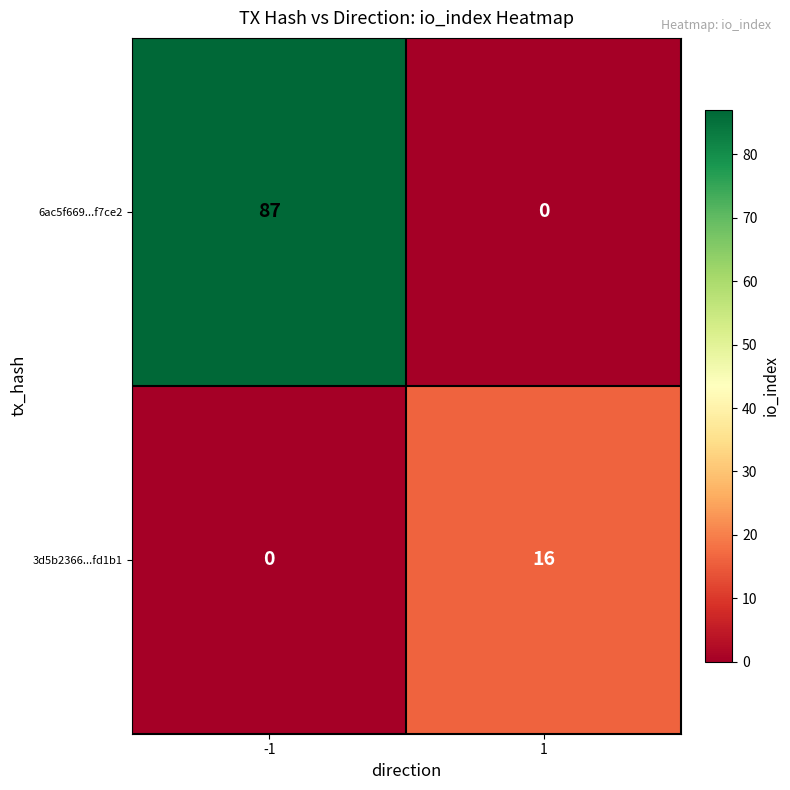

How many values in 6ac5f669...f7ce2 are above zero?

1